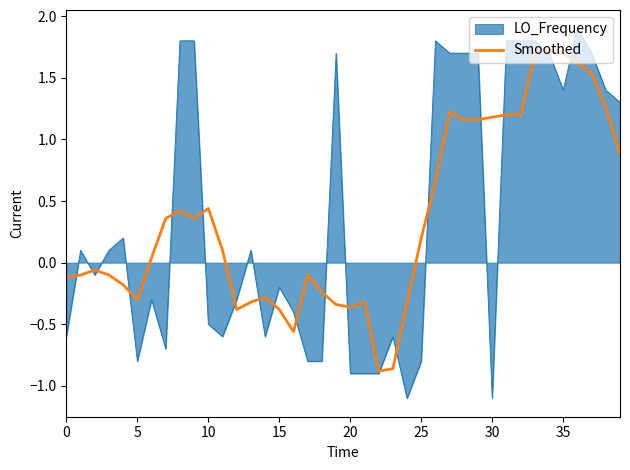

List the series in order of their peak value, lowest first.

Smoothed, LO_Frequency